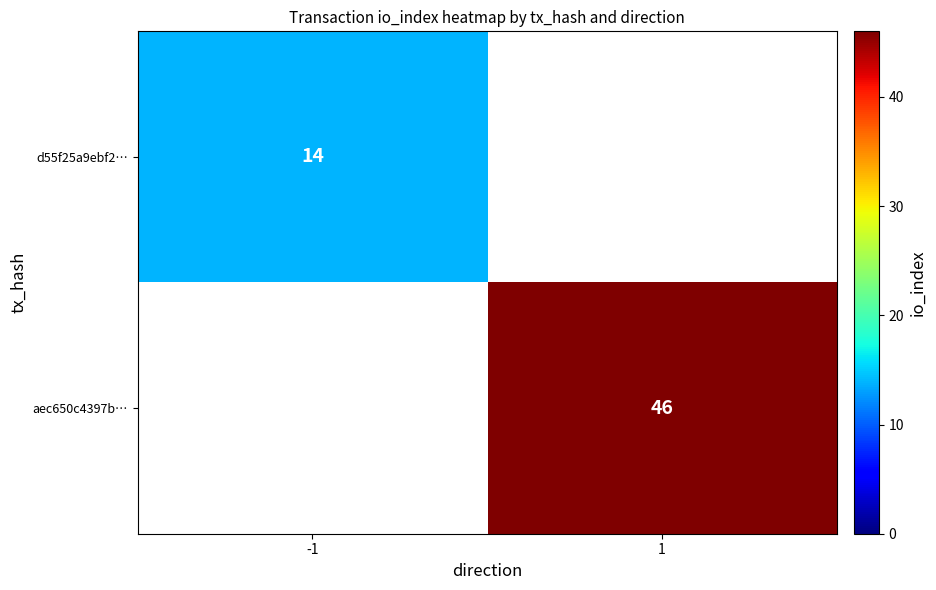

Is it true that d55f25a9ebf2… equals 19 at -1?

False